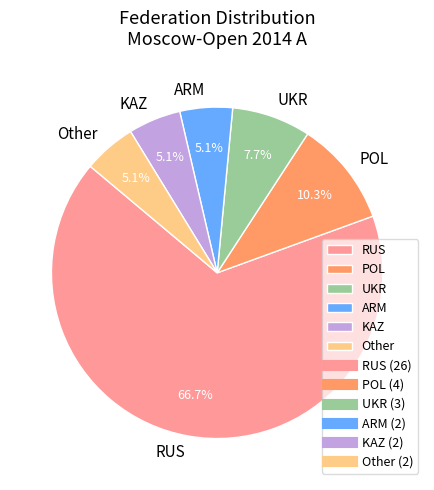

Do POL and KAZ together represent more than half of the pie?

No